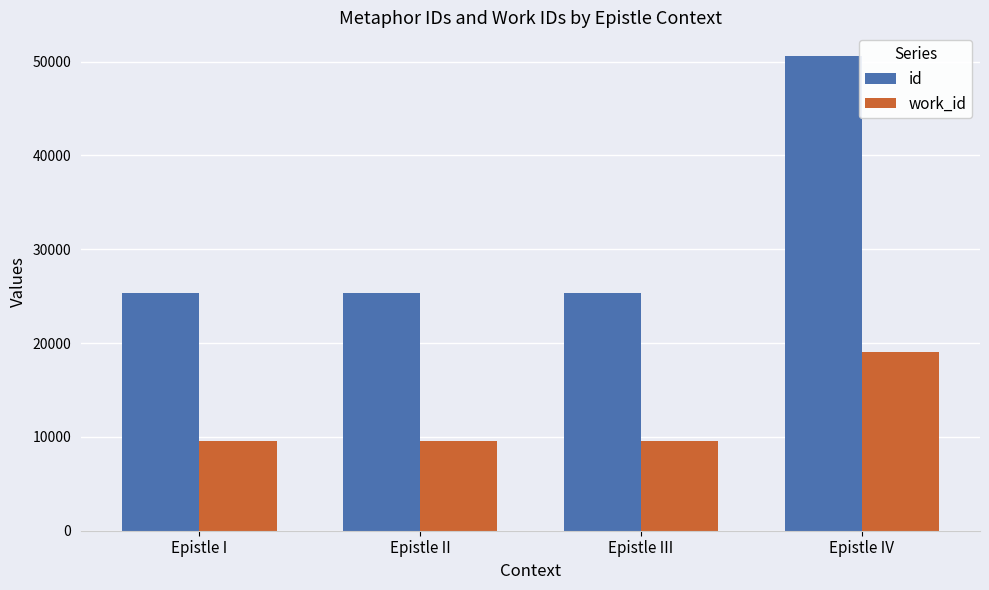

How many values in the work_id series exceed 9536?

1